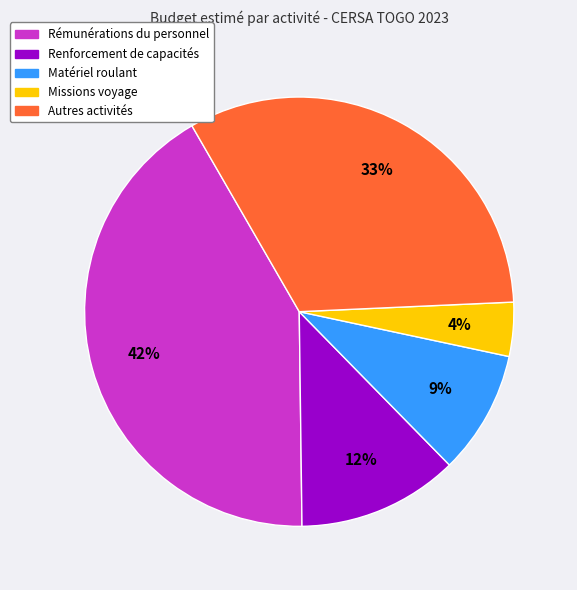

To the nearest percent, what is the average slice percentage?

20%